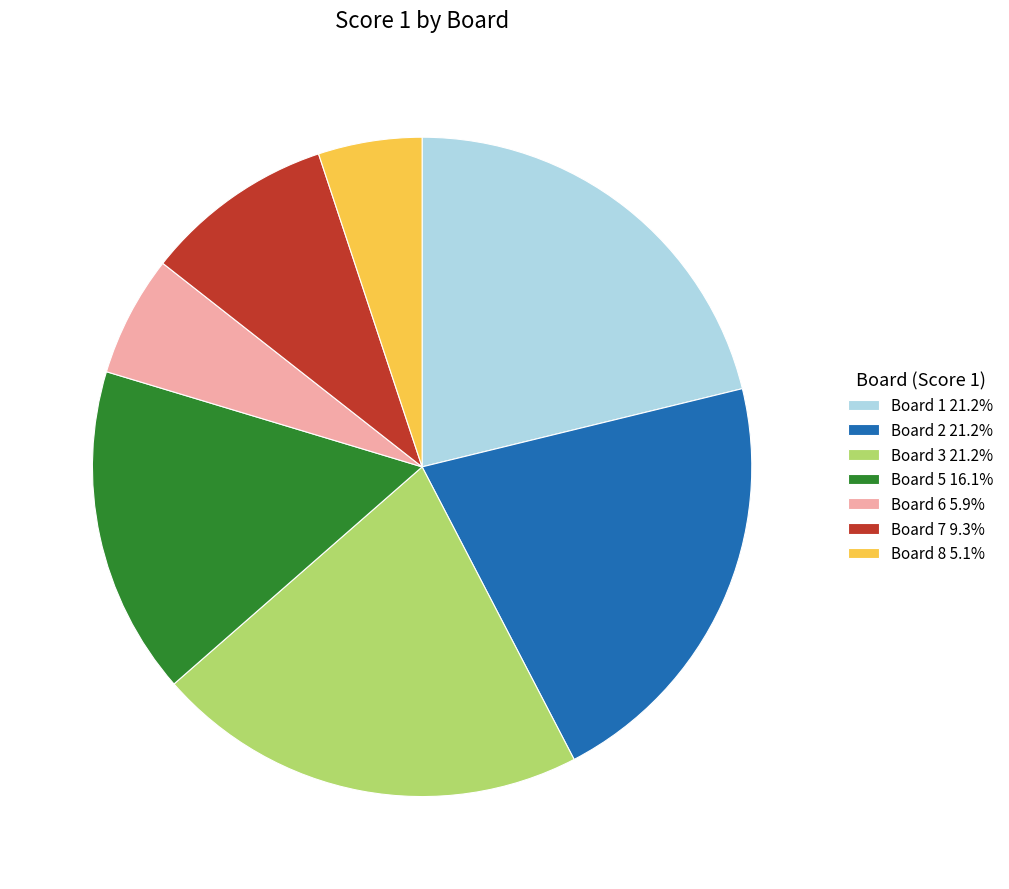

What is the ratio of the value at Board 3 21.2% to the value at Board 5 16.1%?

1.3